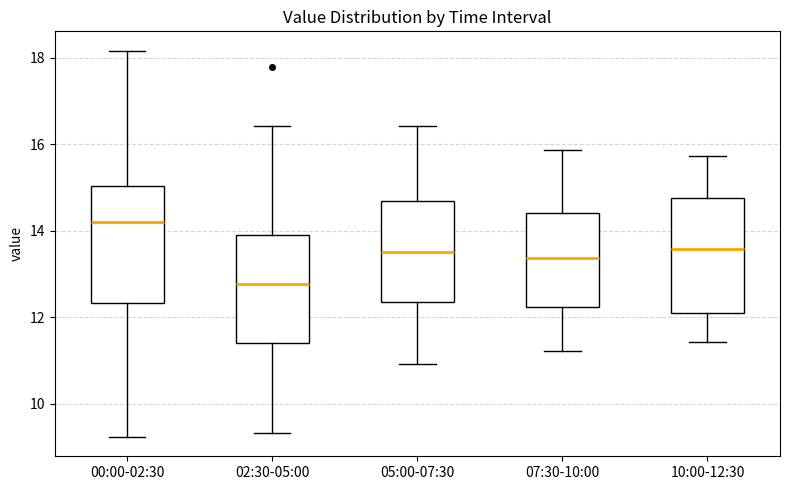

Reading left to right, transcribe this box plot: for each box, give where its median line is, the range the box spans, and where its two whiskers end, as read against the y-axis. The values are not printed on the chart, so give them approximately, as read against the axis.

00:00-02:30: median 14.2, box 12.4 to 15.0, whiskers 9.2 to 18.2
02:30-05:00: median 12.8, box 11.4 to 14.0, whiskers 9.4 to 16.4
05:00-07:30: median 13.6, box 12.4 to 14.6, whiskers 11.0 to 16.4
07:30-10:00: median 13.4, box 12.2 to 14.4, whiskers 11.2 to 15.8
10:00-12:30: median 13.6, box 12.2 to 14.8, whiskers 11.4 to 15.8